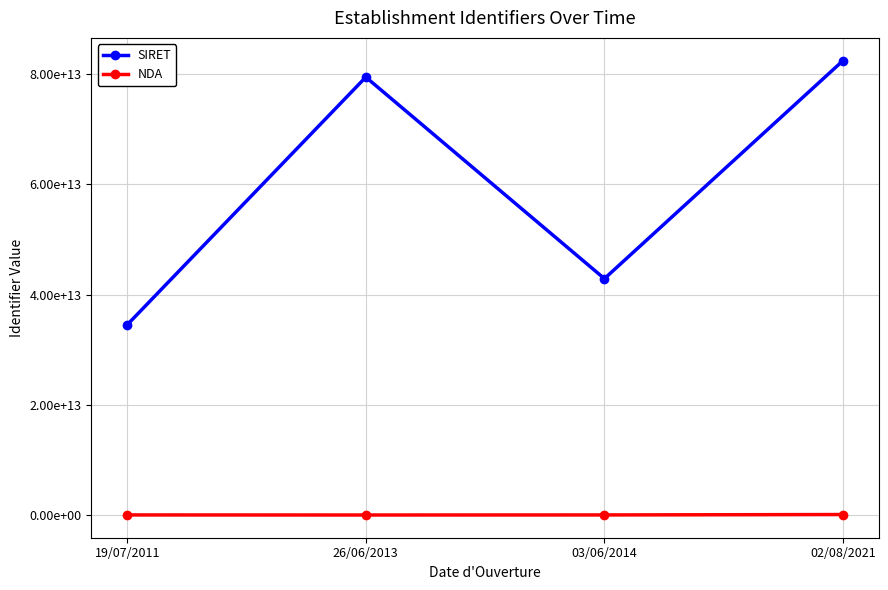

Between 19/07/2011 and 26/06/2013, which is larger?

26/06/2013